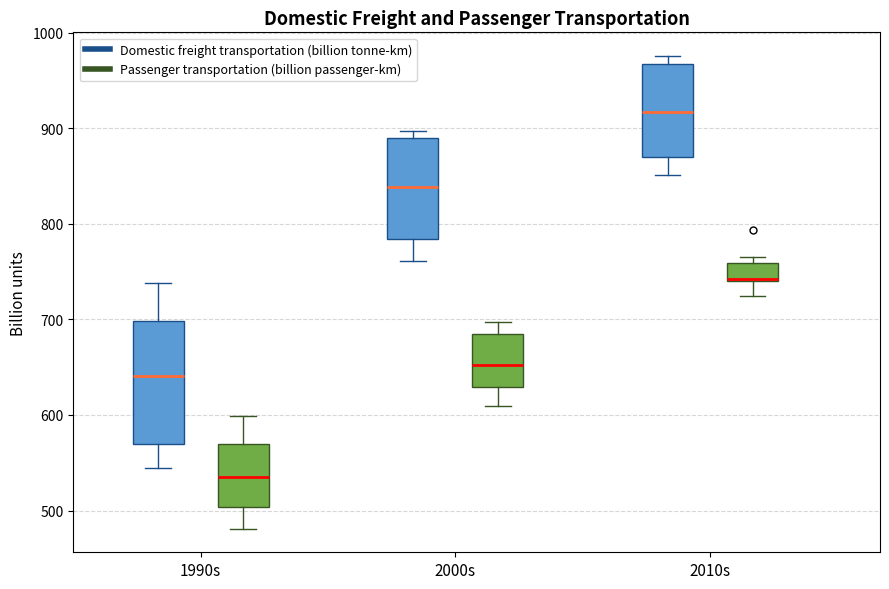

Reading left to right, transcribe this box plot: for each box, give where its median line is, the range the box spans, and where its two whiskers end, as read against the y-axis. The values are not printed on the chart, so give them approximately, as read against the axis.

1990s (Domestic freight transportation (billion tonne-km)): median 640, box 570 to 700, whiskers 540 to 740
1990s (Passenger transportation (billion passenger-km)): median 530, box 500 to 570, whiskers 480 to 600
2000s (Domestic freight transportation (billion tonne-km)): median 840, box 780 to 890, whiskers 760 to 900
2000s (Passenger transportation (billion passenger-km)): median 650, box 630 to 690, whiskers 610 to 700
2010s (Domestic freight transportation (billion tonne-km)): median 920, box 870 to 970, whiskers 850 to 980
2010s (Passenger transportation (billion passenger-km)): median 740, box 740 to 760, whiskers 720 to 770